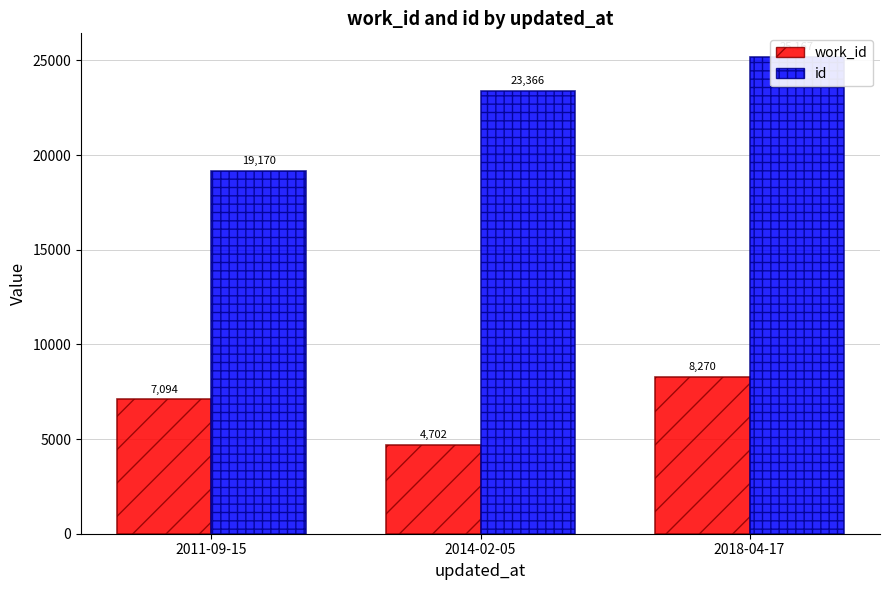

Between 2011-09-15 and 2014-02-05, which is larger?

2011-09-15